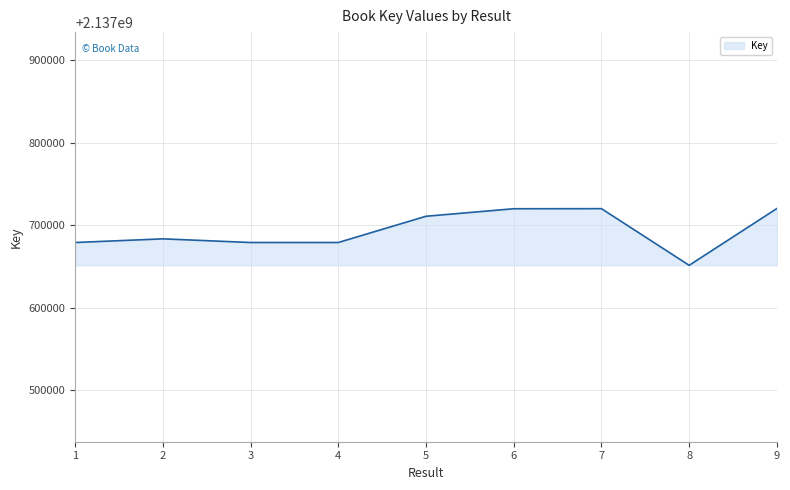

What is the difference between the maximum and second lowest values?

41180